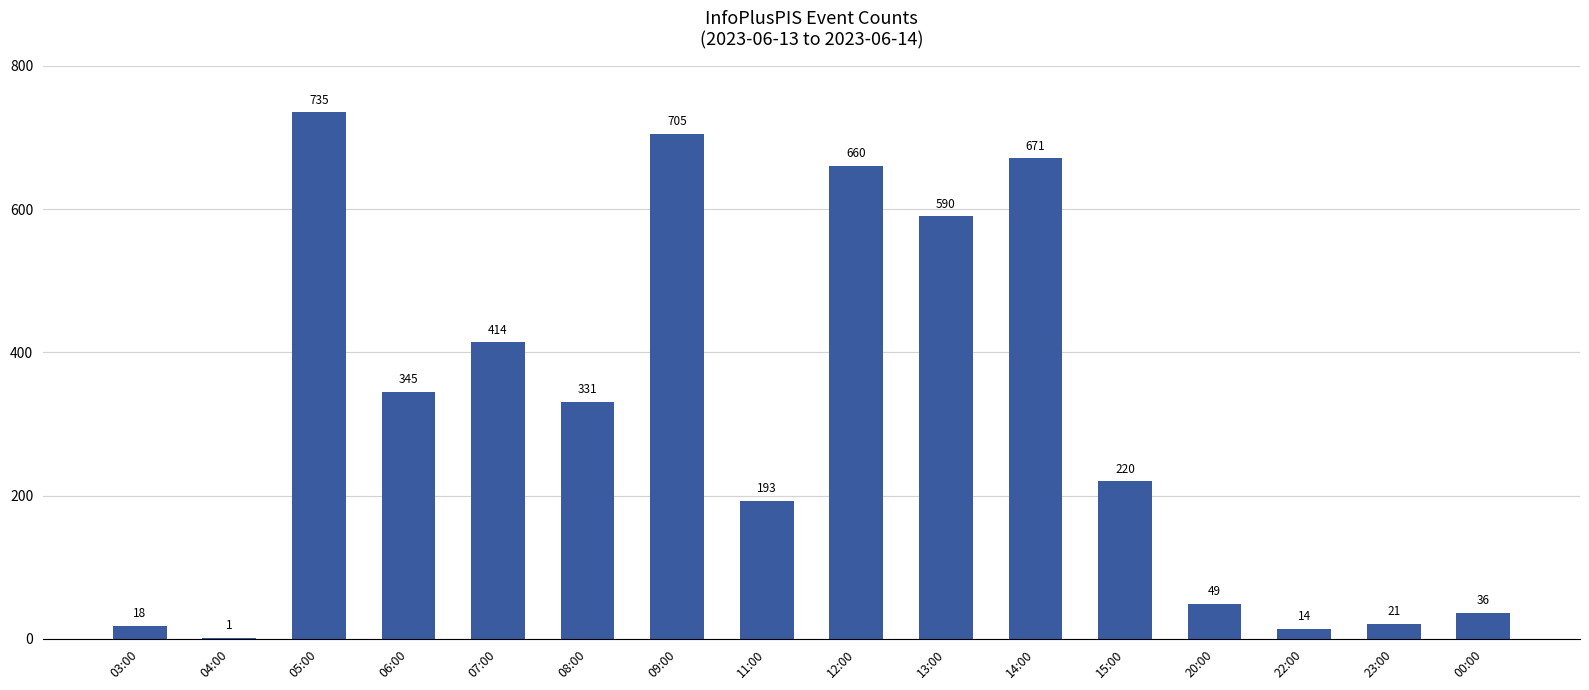

At which label does the data first exceed 331?

05:00